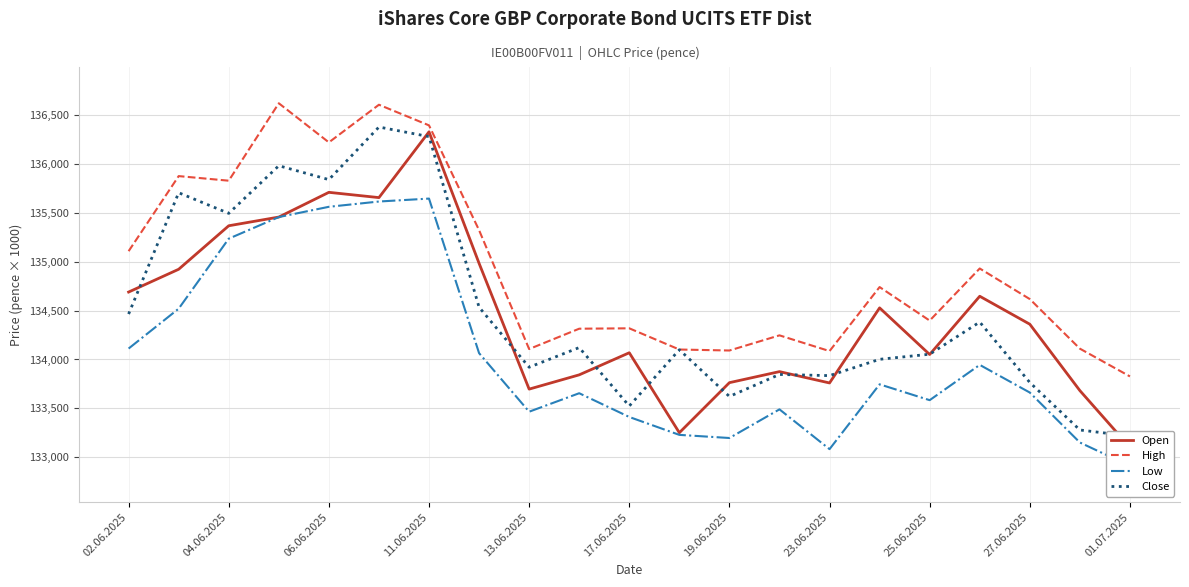

How many lines are shown in the chart?

4